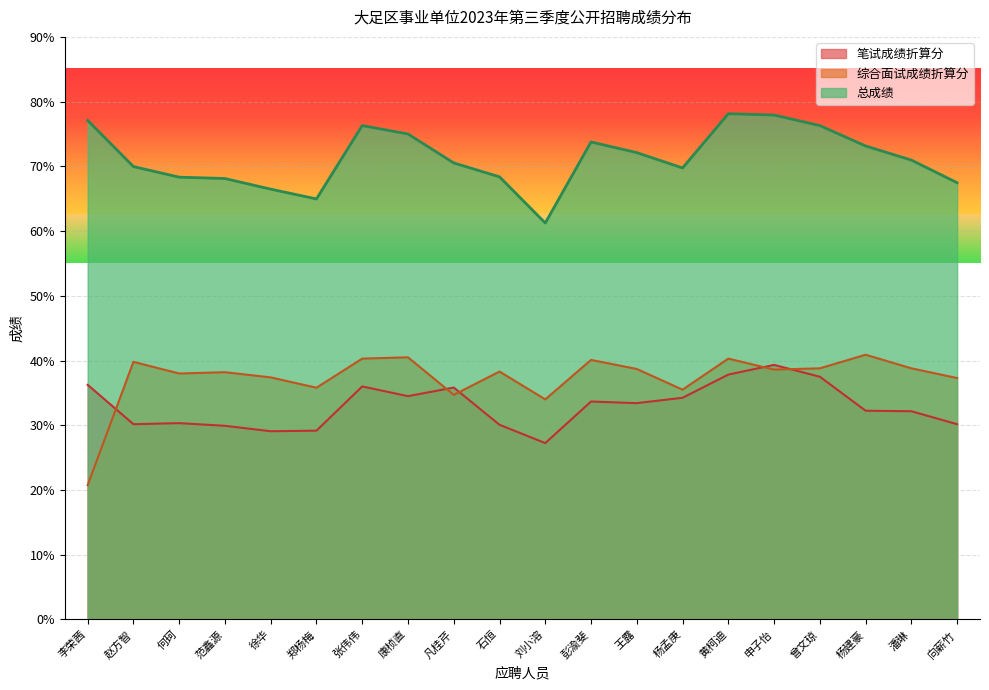

Reading right to left, transcribe all the data shown in this chart.

笔试成绩折算分: 向薪竹=30.2	潘琳=32.2	杨建豪=32.2	曾文琼=37.5	申子怡=39.3	黄柯迪=37.8	杨孟庚=34.2	王露=33.4	彭渝斐=33.7	刘小溶=27.2	石恒=30.1	凡桂芹=35.8	康桢直=34.5	张伟伟=36.0	郑杨梅=29.2	徐华=29.1	范鑫源=29.9	何珂=30.3	赵方智=30.2	李荣茜=36.2
综合面试成绩折算分: 向薪竹=37.3	潘琳=38.8	杨建豪=40.9	曾文琼=38.8	申子怡=38.6	黄柯迪=40.3	杨孟庚=35.5	王露=38.7	彭渝斐=40.1	刘小溶=34.0	石恒=38.3	凡桂芹=34.7	康桢直=40.5	张伟伟=40.3	郑杨梅=35.8	徐华=37.4	范鑫源=38.2	何珂=38.0	赵方智=39.8	李荣茜=20.8
总成绩: 向薪竹=67.5	潘琳=71.0	杨建豪=73.2	曾文琼=76.3	申子怡=77.9	黄柯迪=78.1	杨孟庚=69.8	王露=72.1	彭渝斐=73.8	刘小溶=61.2	石恒=68.4	凡桂芹=70.5	康桢直=75.0	张伟伟=76.3	郑杨梅=65.0	徐华=66.5	范鑫源=68.1	何珂=68.3	赵方智=70.0	李荣茜=77.1